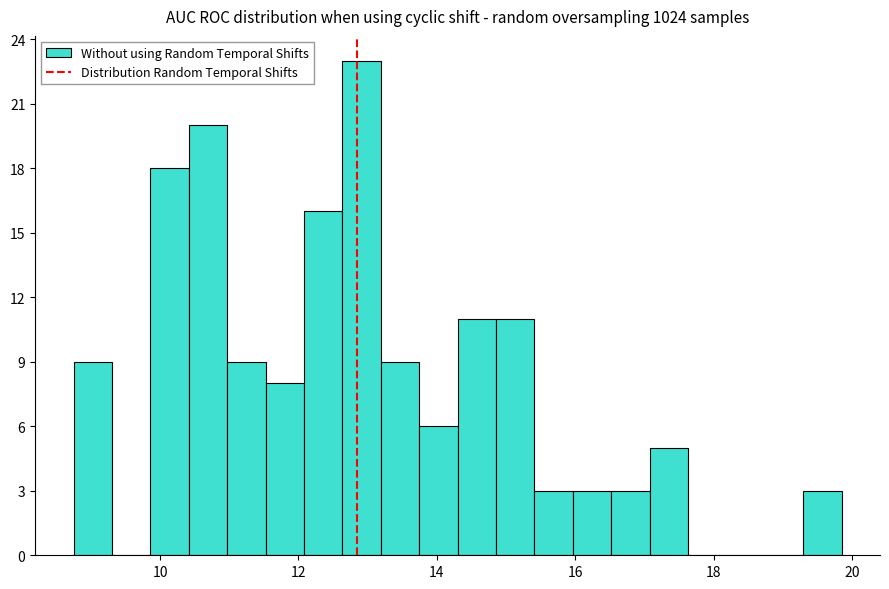

Read against the x-axis, roughly where is the centre of the tallest bar?

13.0